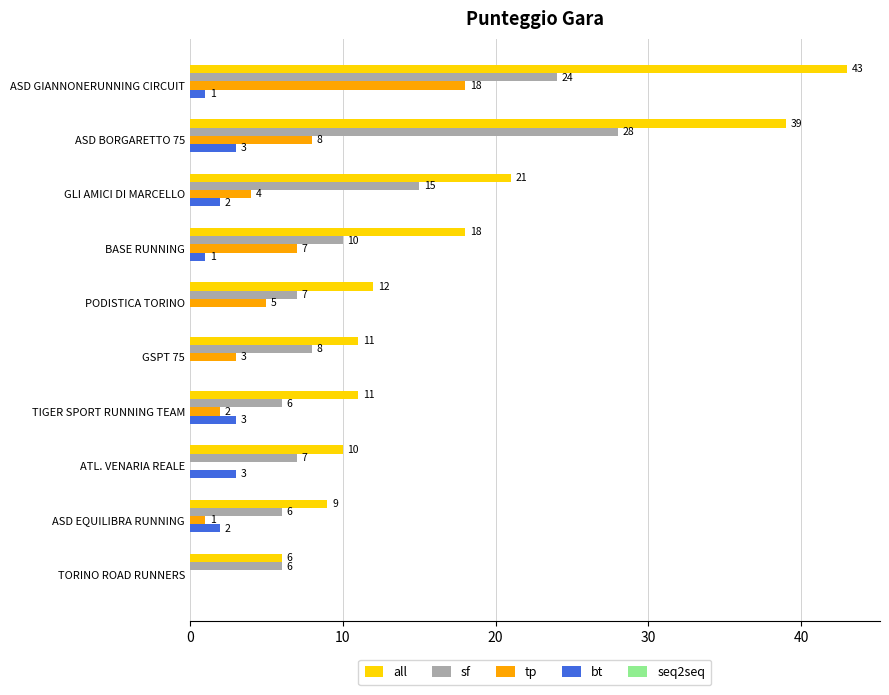

How many categories are shown in the chart?

10